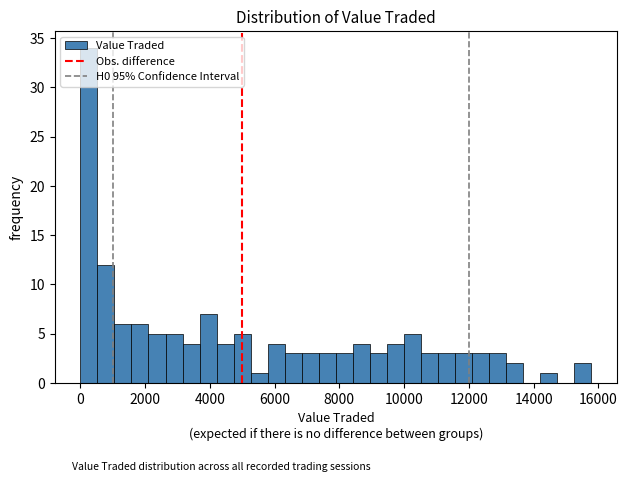

Read against the x-axis, roughly where is the centre of the tallest bar?

200